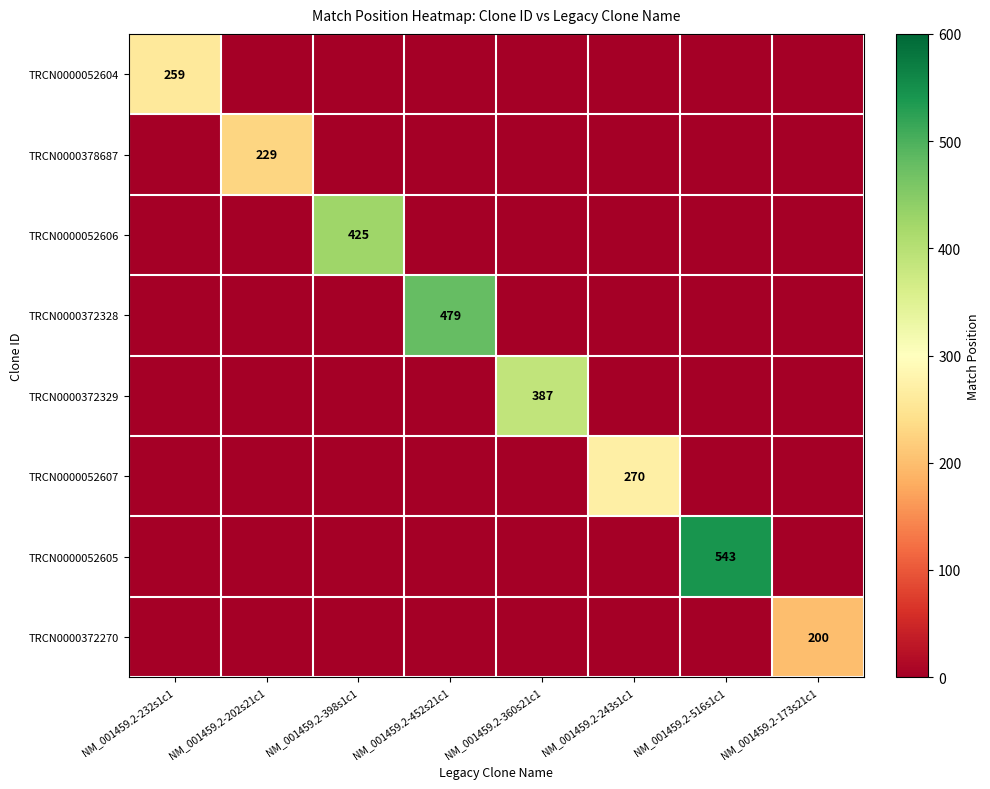

The value of TRCN0000052604 at NM_001459.2-232s1c1 is 259. True or false?

True